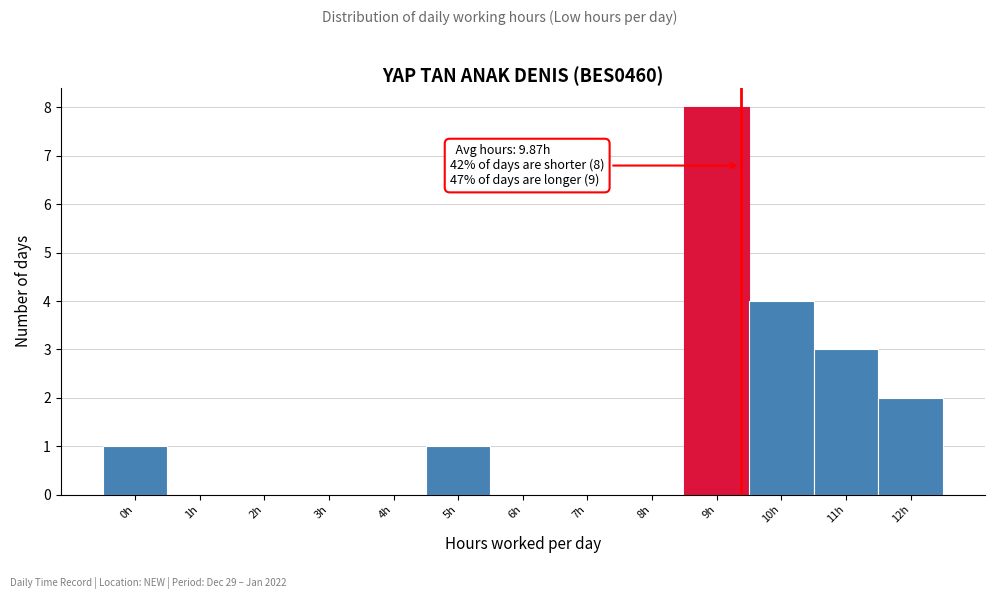

Reading left to right, what are all the values shown in this chart?

0h=1	1h=0	2h=0	3h=0	4h=0	5h=1	6h=0	7h=0	8h=0	9h=8	10h=4	11h=3	12h=2